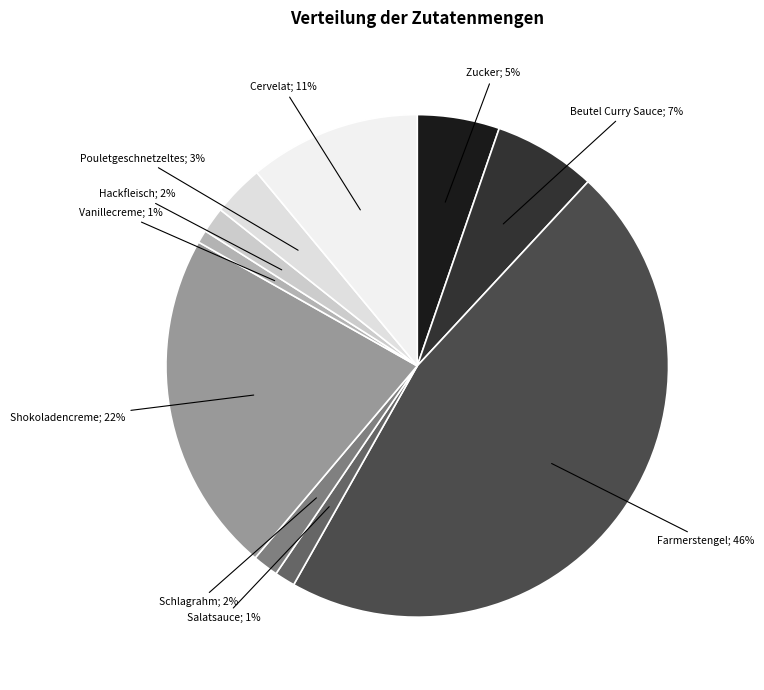

Which category has the biggest portion of the pie?

Farmerstengel